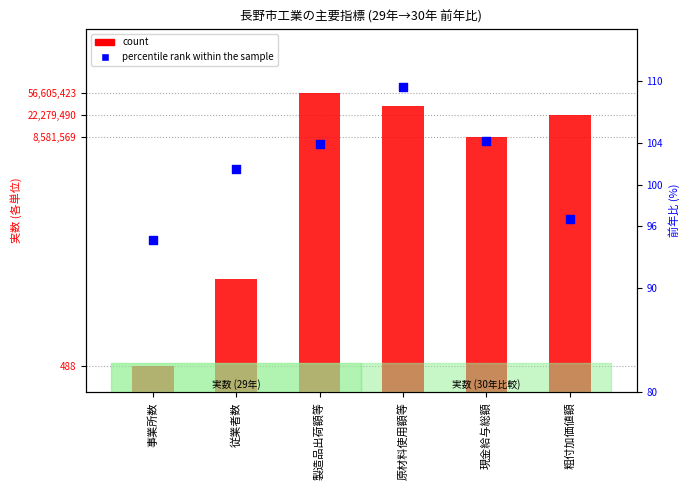

Which series has the largest total across all categories?

percentile rank within the sample